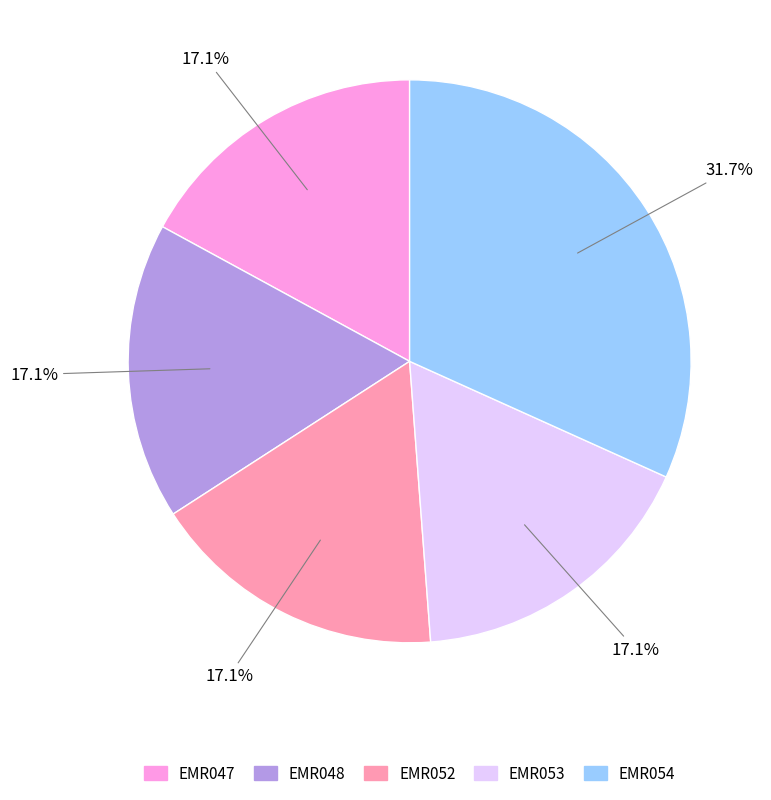

To the nearest percent, what is the average slice percentage?

20%